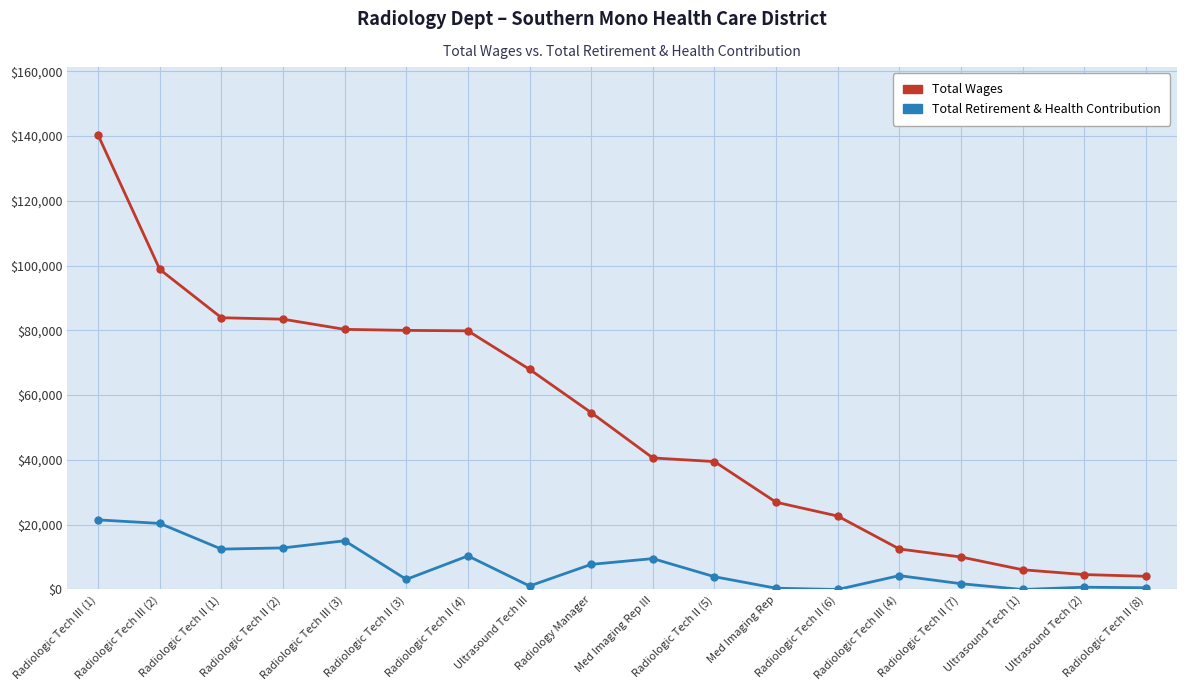

What is the spread (max minus min) of values at Radiologic Tech II (6)?

22669